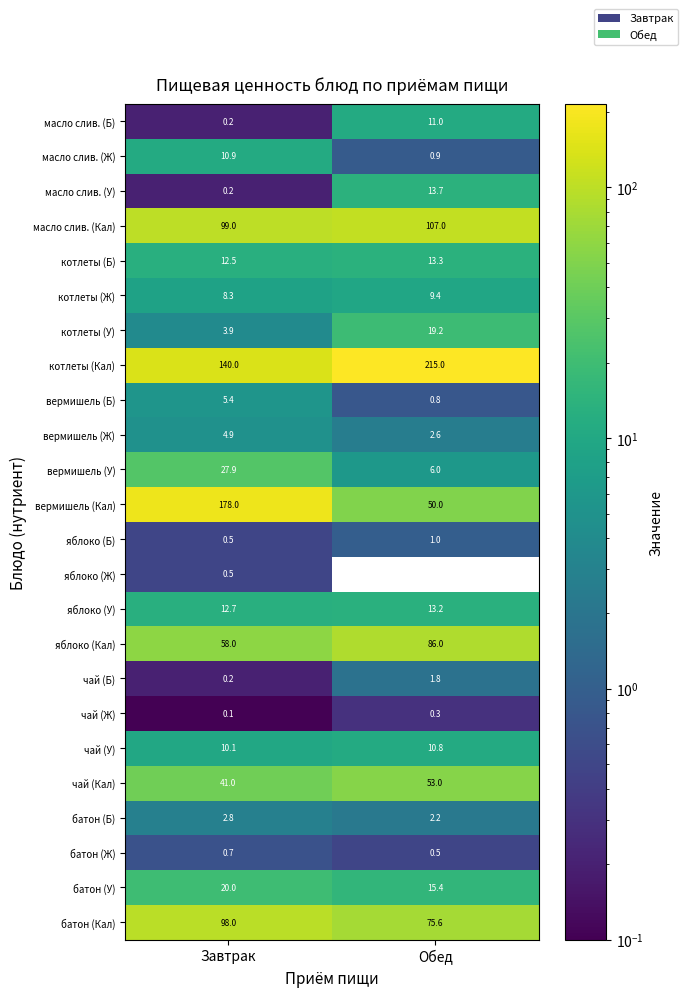

What is the total value across all series at Завтрак?

735.8